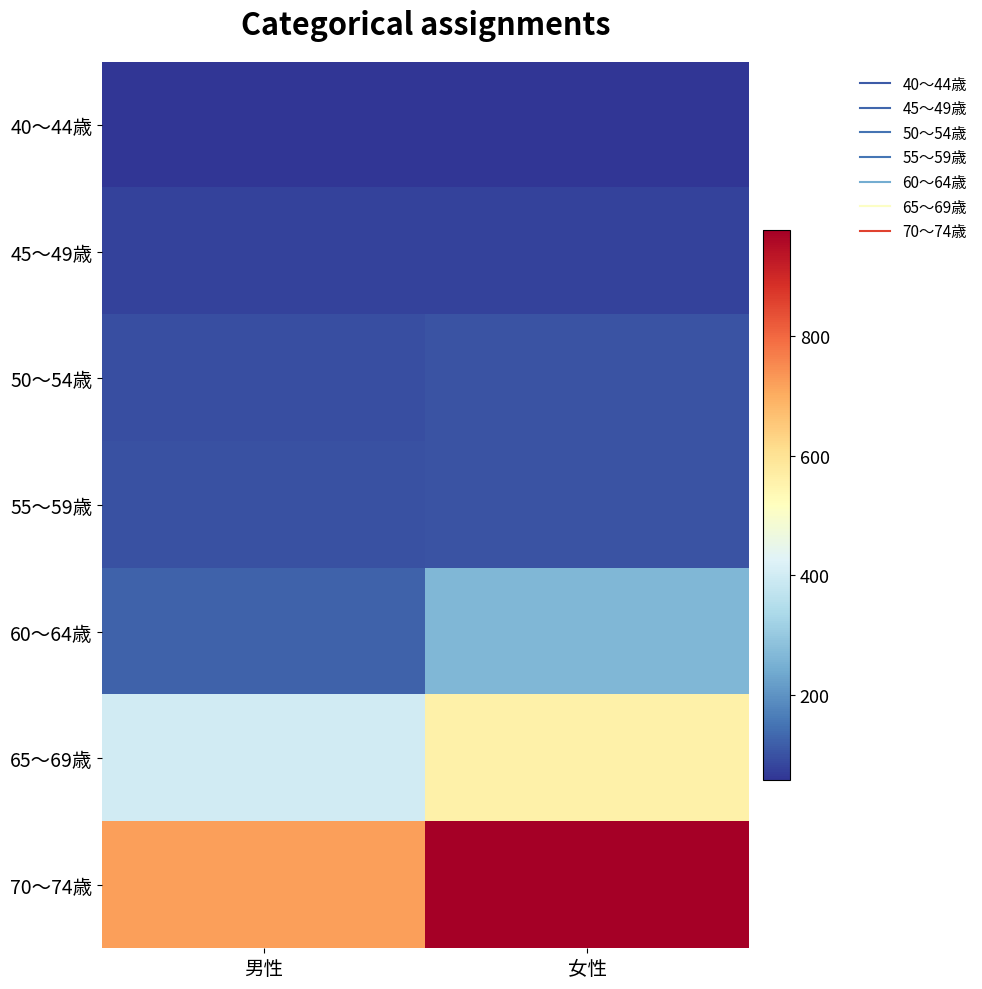

At how many categories does at least one series exceed 639?

2